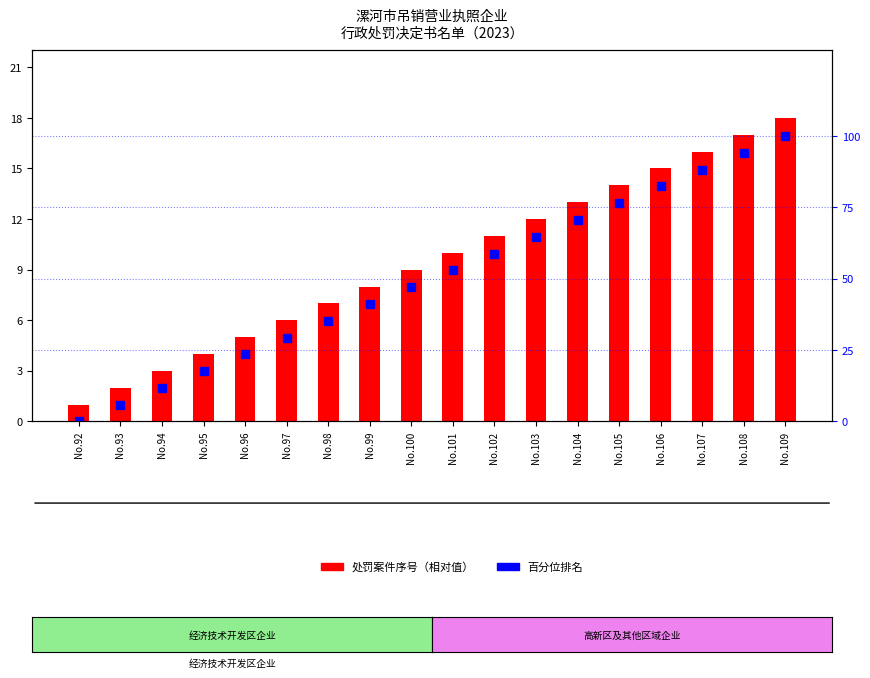

What is the difference between the maximum and second lowest values in the 处罚案件序号 series?

16.0